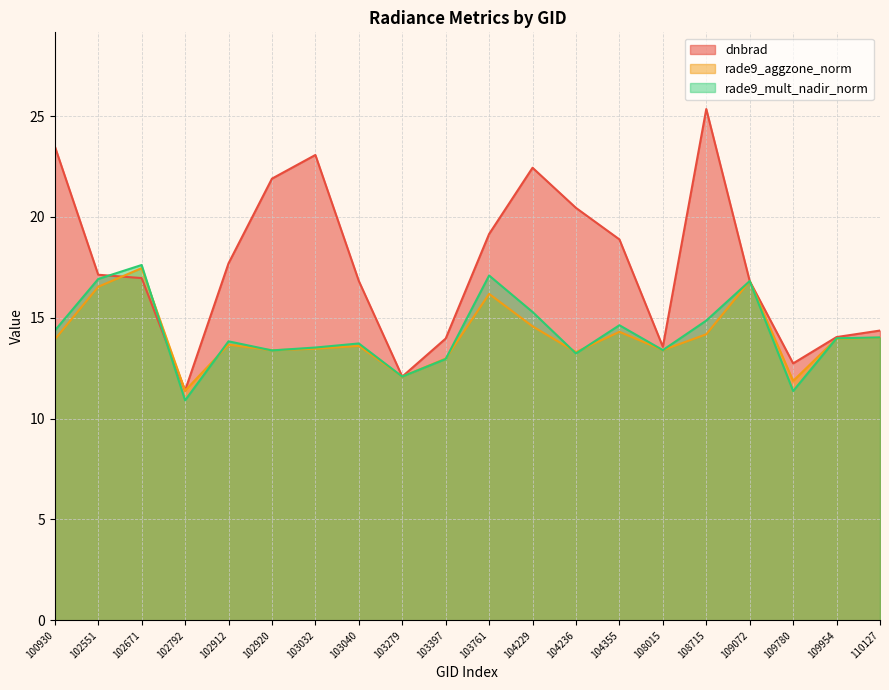

How many data points in rade9_mult_nadir_norm are above 13?

16